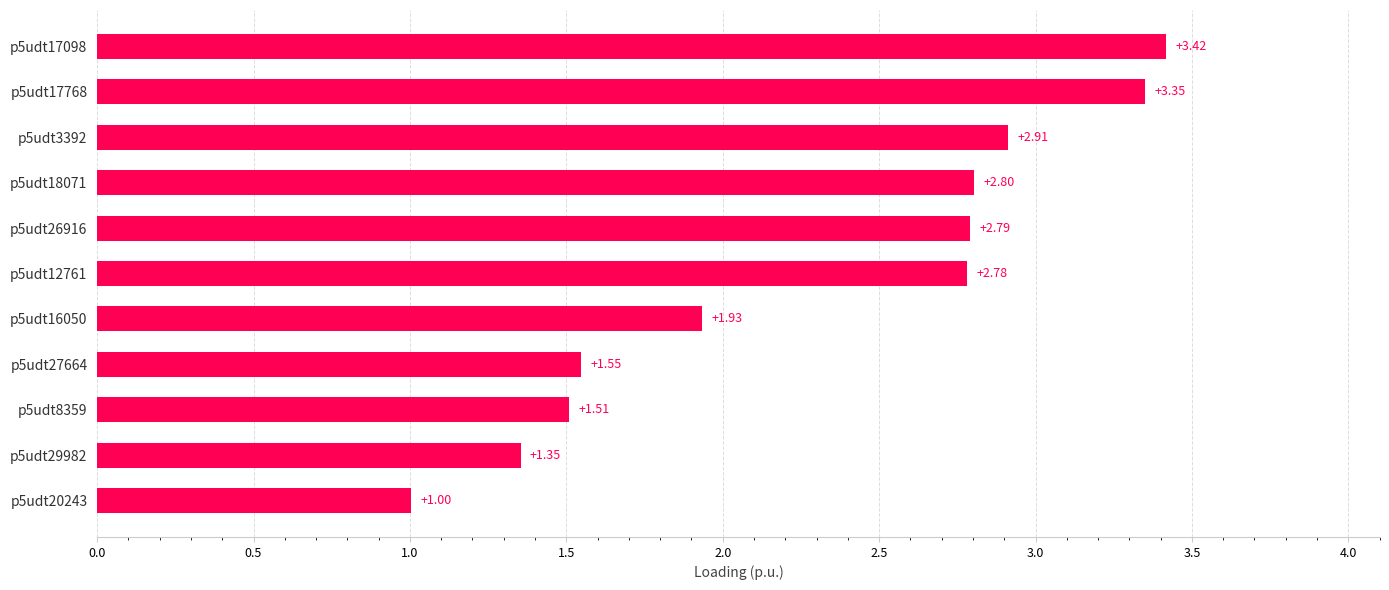

What is the smallest value displayed?

1.0